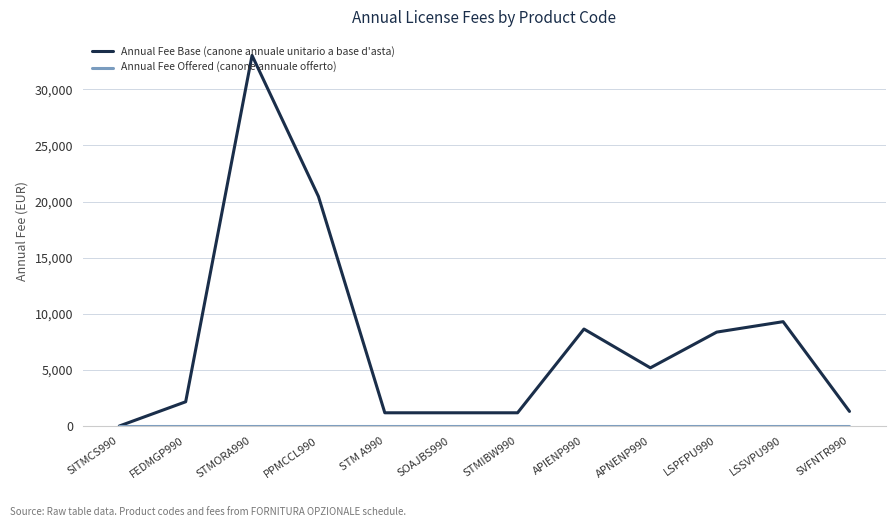

At which label does Annual Fee Base (canone annuale unitario a base d'asta) reach its peak?

STMORA990